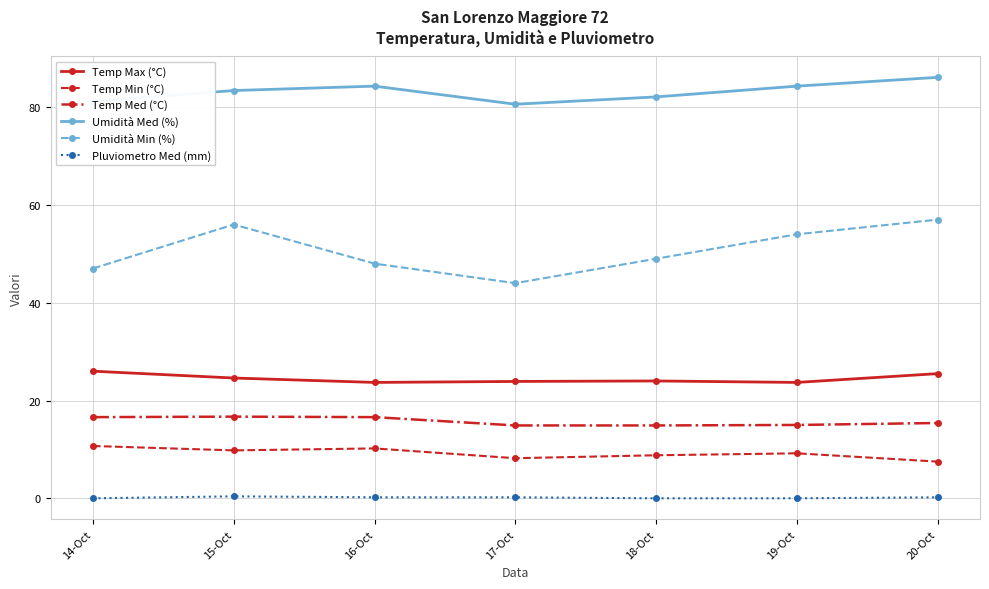

True or false: Umidità Med (%) has more than 0 points higher than both neighbors.

True